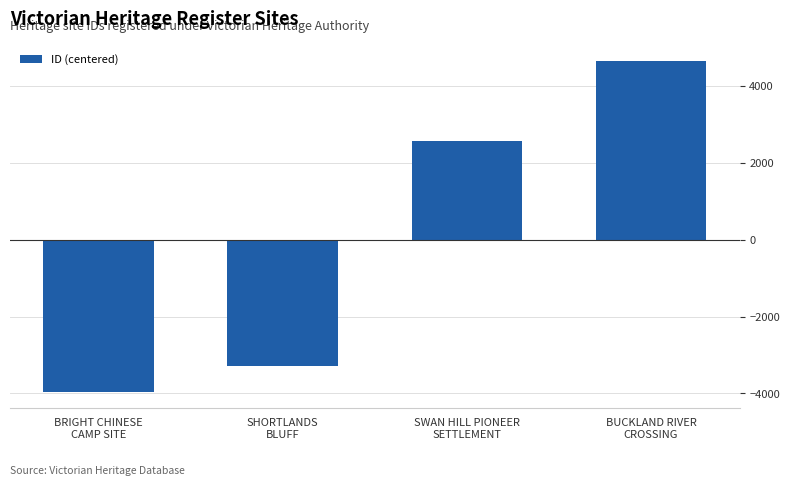

What is the difference between the values at SWAN HILL PIONEER
SETTLEMENT and BUCKLAND RIVER
CROSSING?

2089